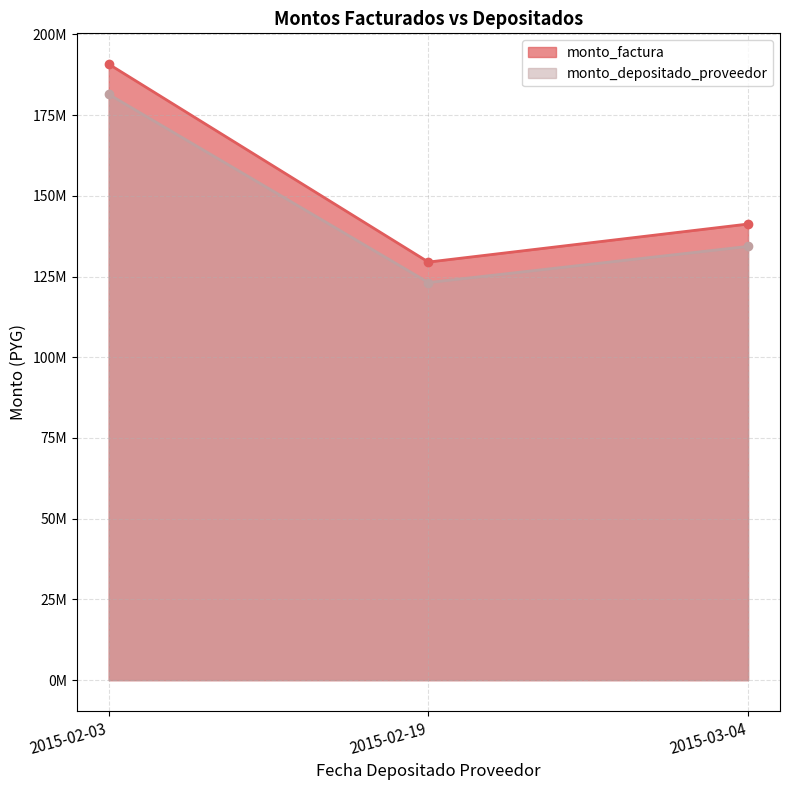

What is the minimum value shown in the chart?

123134077